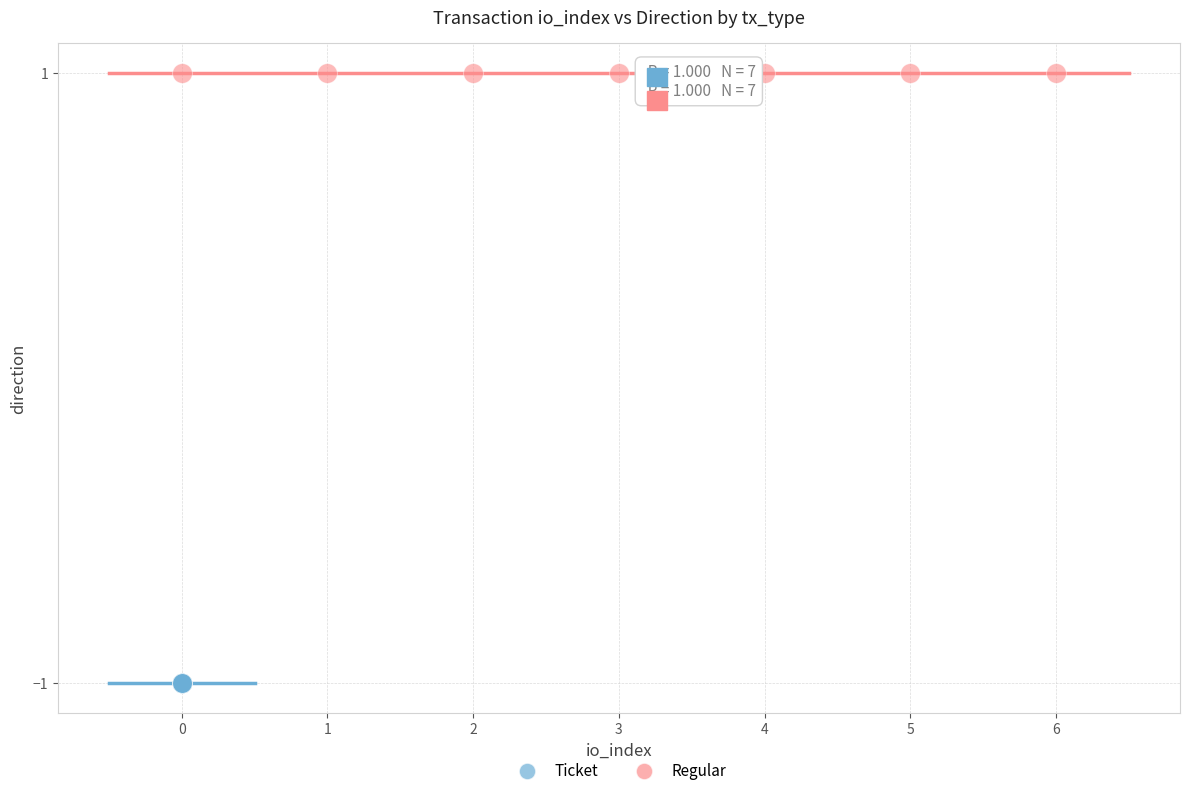

What are all the series names shown in the legend?

Ticket, Regular